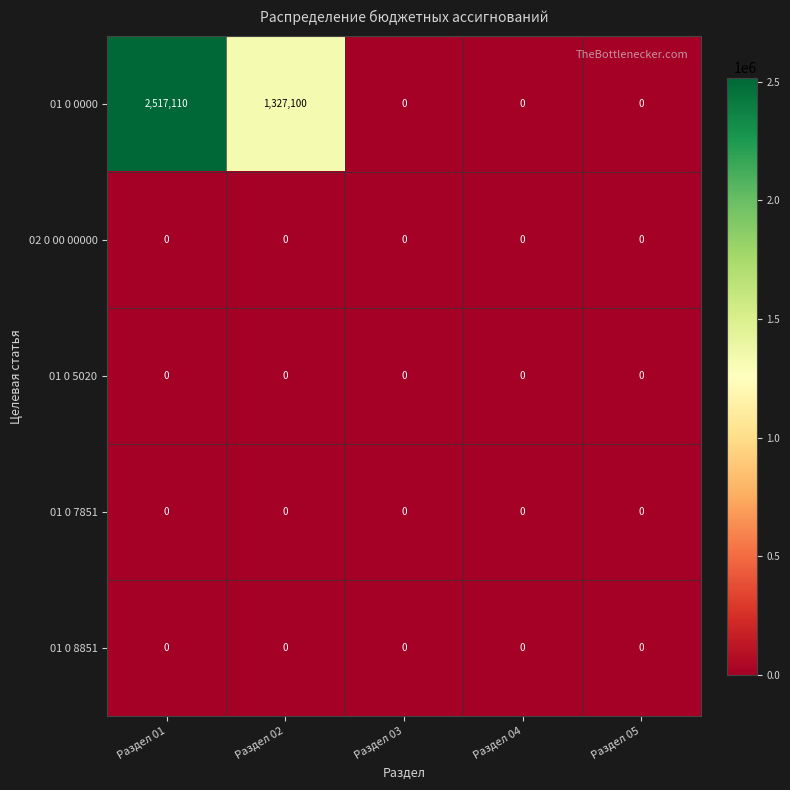

Where is 01 0 0000 nearest to the value 1258555?

Раздел 02